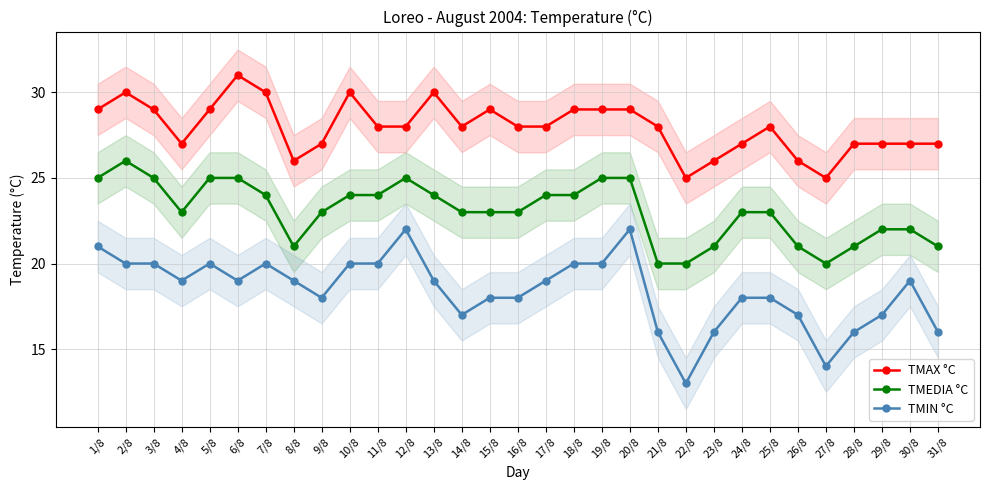

Count the number of data series in this chart.

3